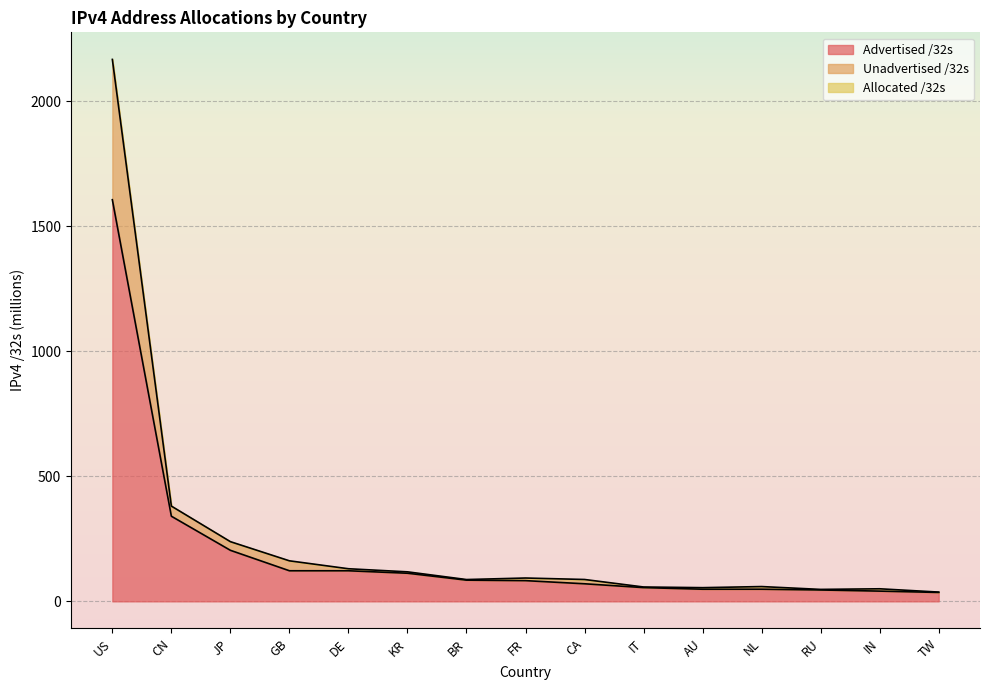

True or false: Allocated /32s and Advertised /32s cross at least once.

False